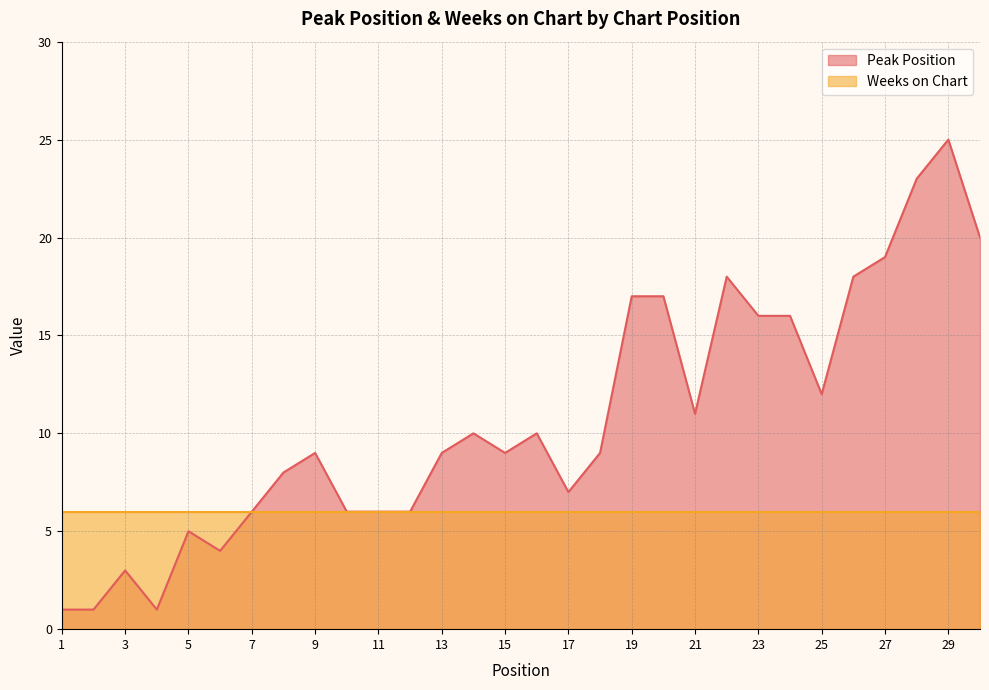

How many points are lower than both their immediate neighbors (excluding endpoints)?

6